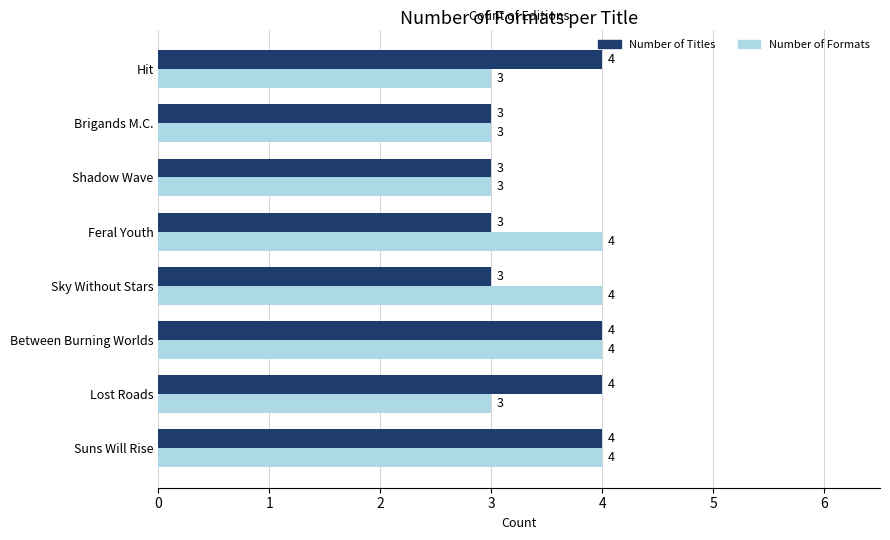

What is the highest value of the Number of Titles series?

4